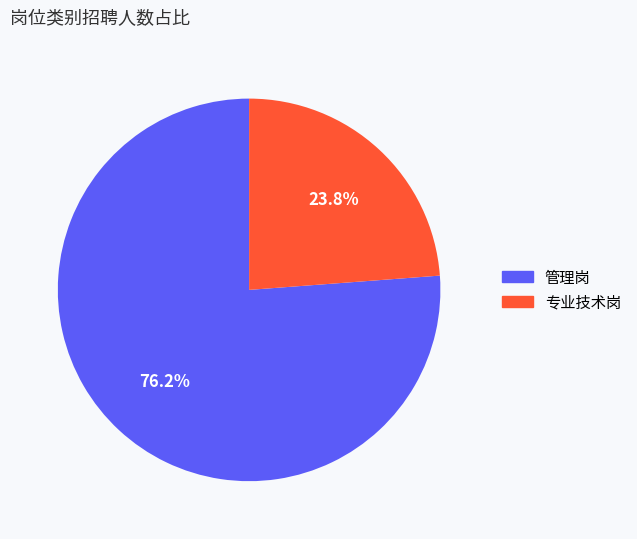

Rank the categories by value from highest to lowest.

管理岗, 专业技术岗